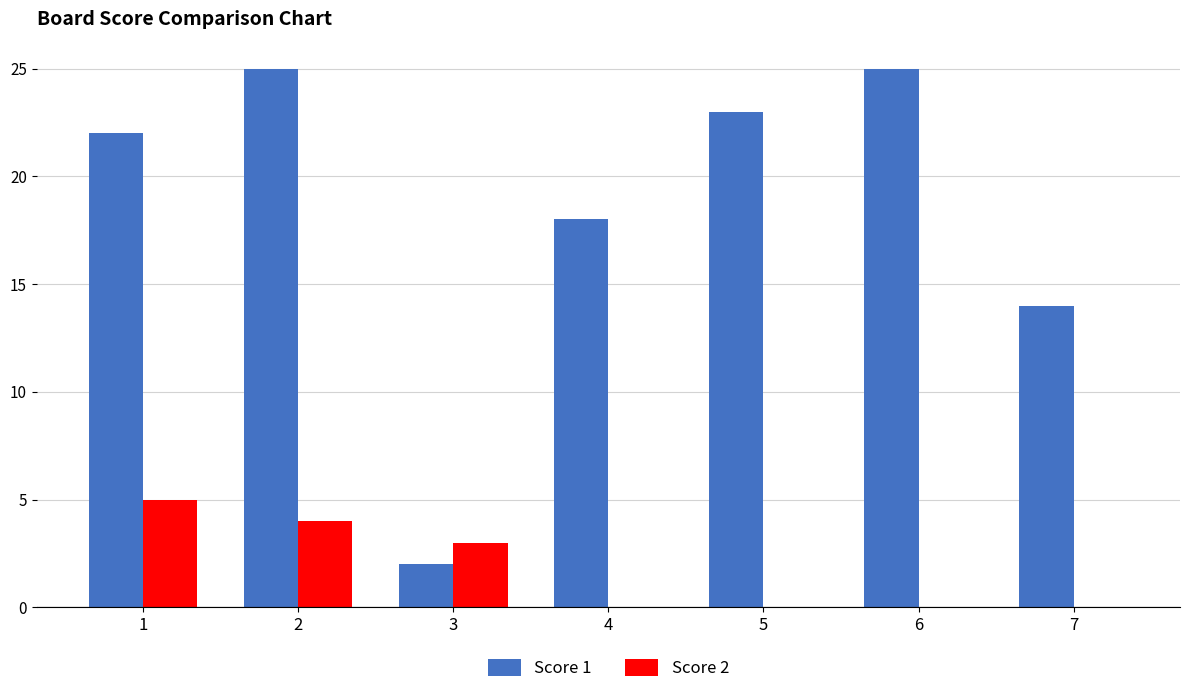

Are the bars horizontal?

No